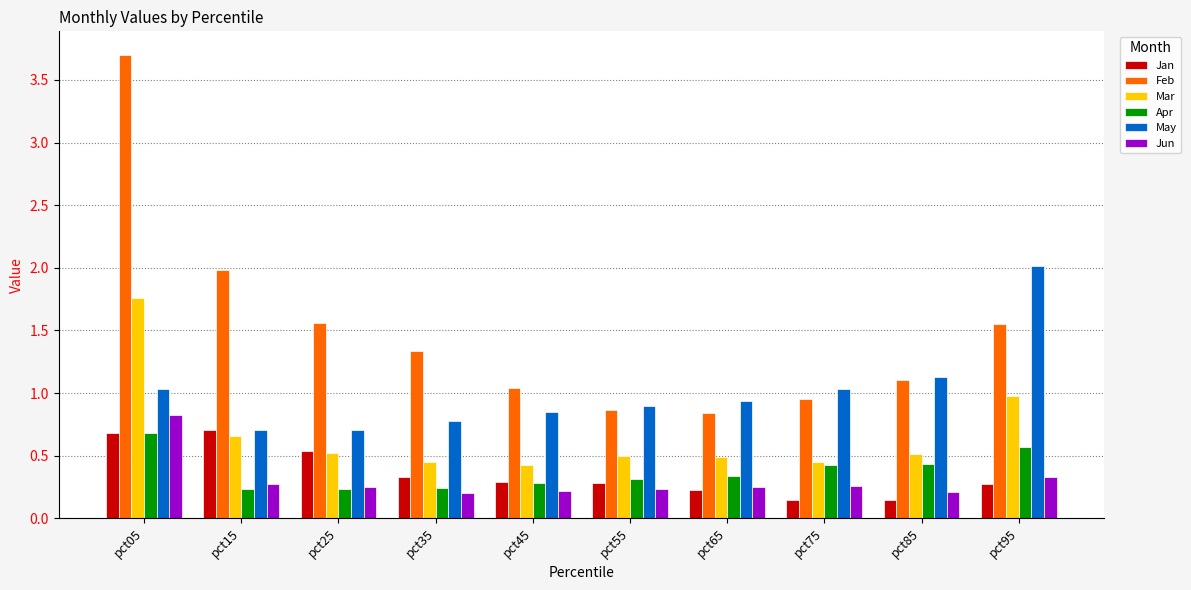

What is the difference between the highest and lowest values at pct35?

1.1